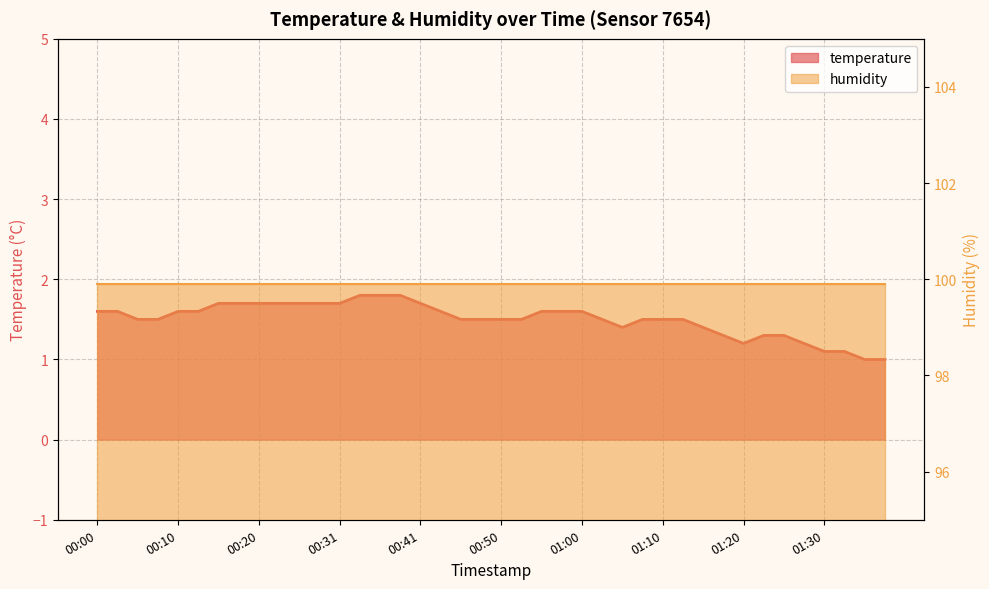

Which category has the highest value across all series?

00:33